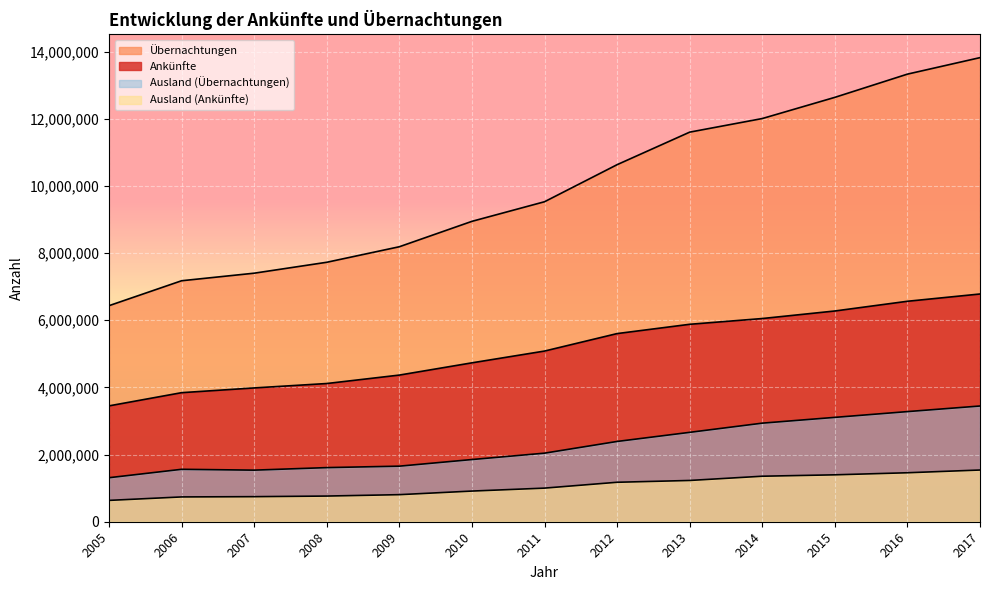

How many data points in Ausland (Ankünfte) are less than 1001006?

6